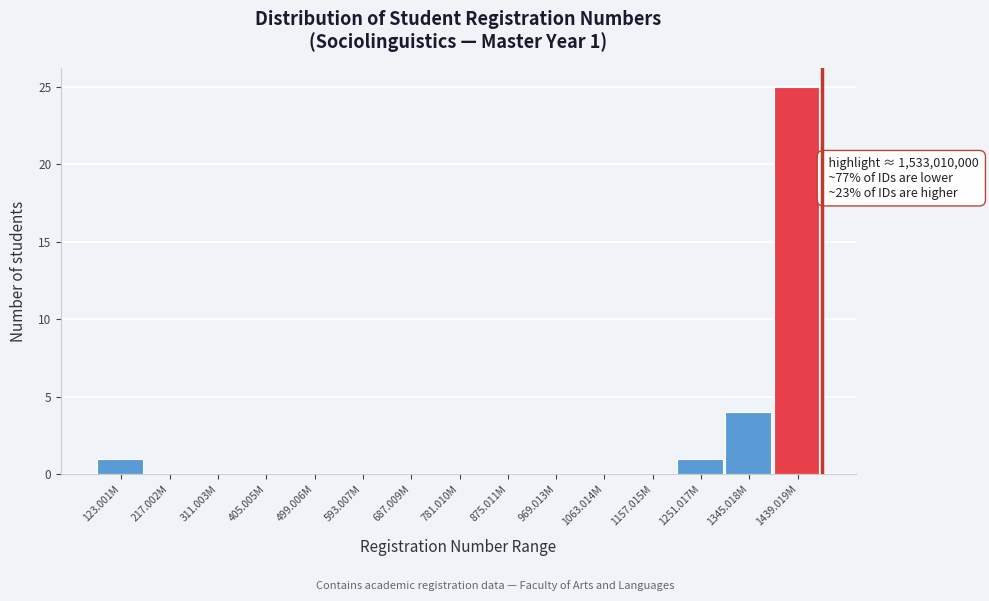

Reading left to right, what are all the values shown in this chart?

123.001M=1	217.002M=0	311.003M=0	405.005M=0	499.006M=0	593.007M=0	687.009M=0	781.010M=0	875.011M=0	969.013M=0	1063.014M=0	1157.015M=0	1251.017M=1	1345.018M=4	1439.019M=25